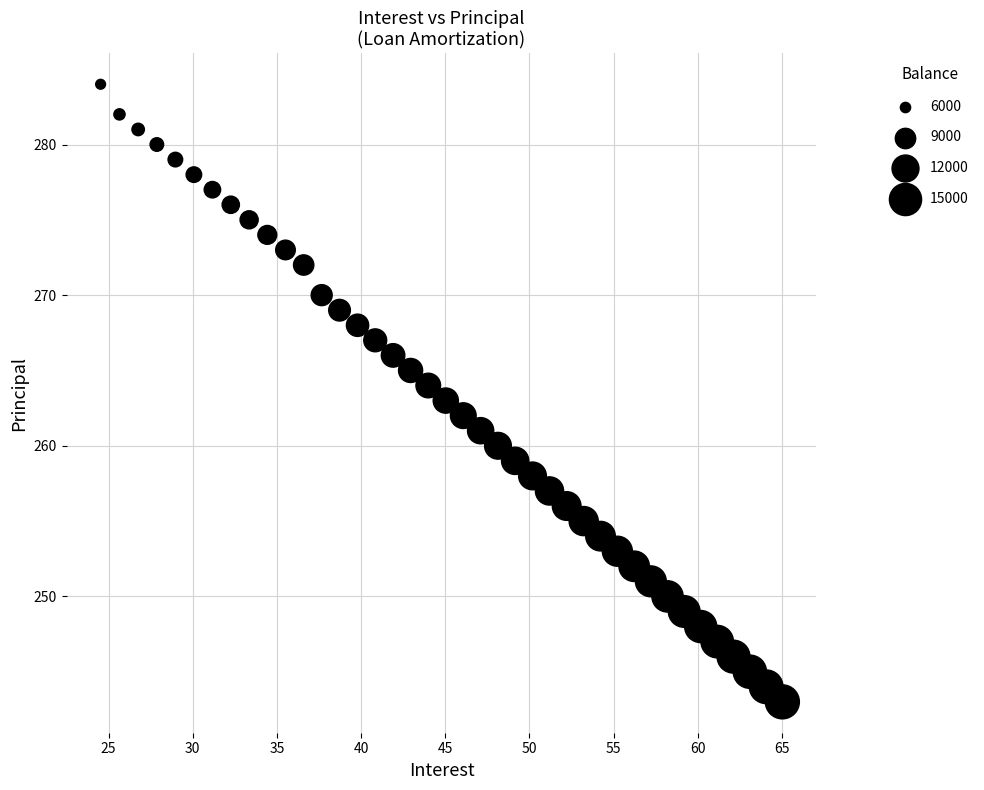

What is the range of Y values (max minus min)?

41